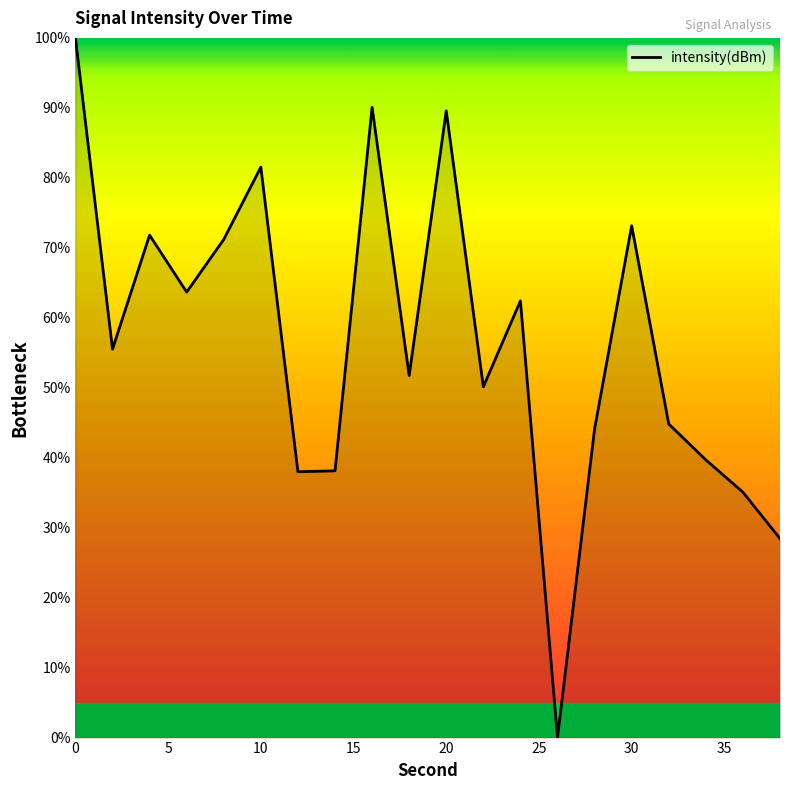

What is the maximum value shown in the chart?

100.0